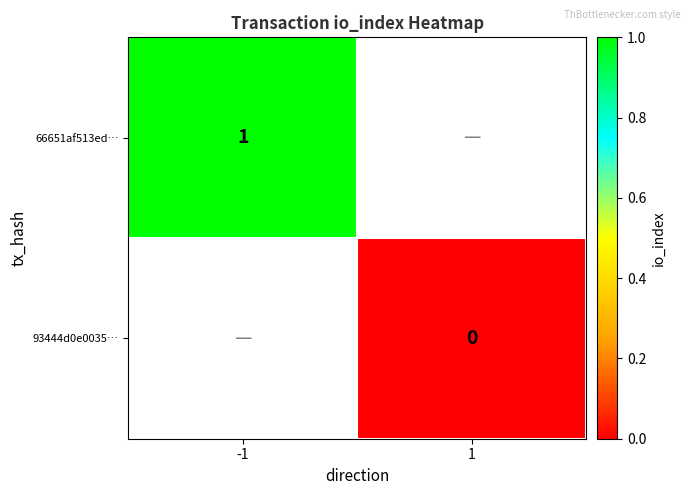

True or false: 66651af513ed… has a value of 0 at -1.

False